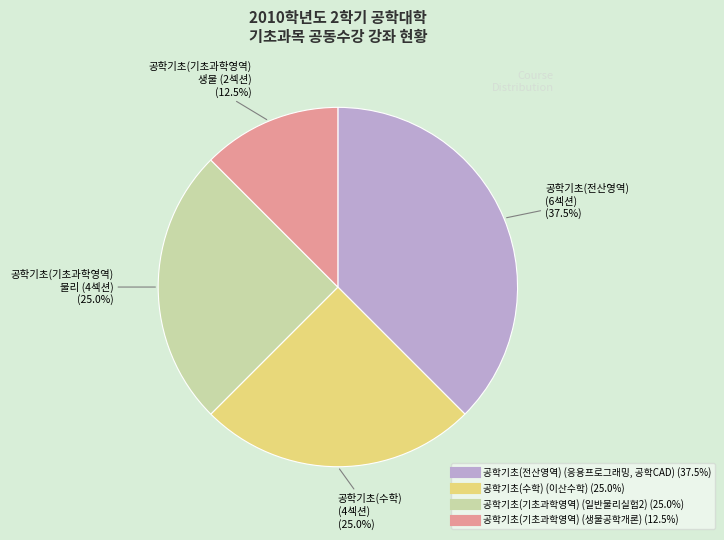

Approximately how many times larger is the value at 공학기초(수학) (이산수학) compared to 공학기초(전산영역) (응용프로그래밍, 공학CAD)?

0.7